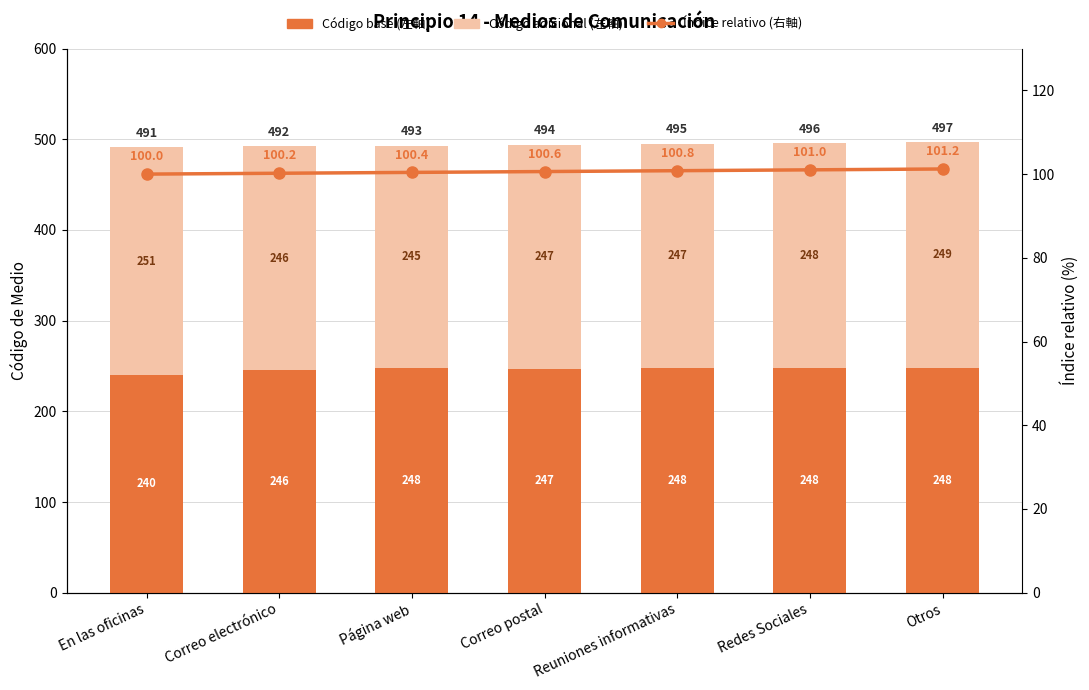

Is it true that Código base (左軸) equals 343.1 at Otros?

False